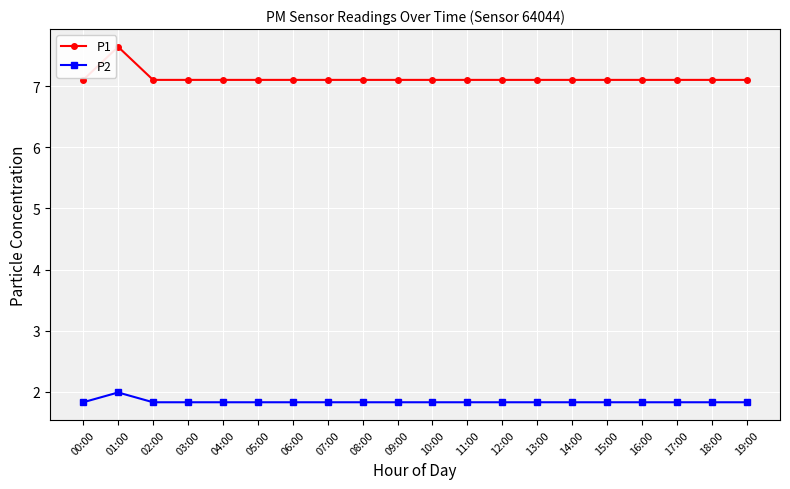

Reading right to left, what are all the values shown in this chart?

P1: 7.1	7.1	7.1	7.1	7.1	7.1	7.1	7.1	7.1	7.1	7.1	7.1	7.1	7.1	7.1	7.1	7.1	7.1	7.6	7.1
P2: 1.8	1.8	1.8	1.8	1.8	1.8	1.8	1.8	1.8	1.8	1.8	1.8	1.8	1.8	1.8	1.8	1.8	1.8	2.0	1.8